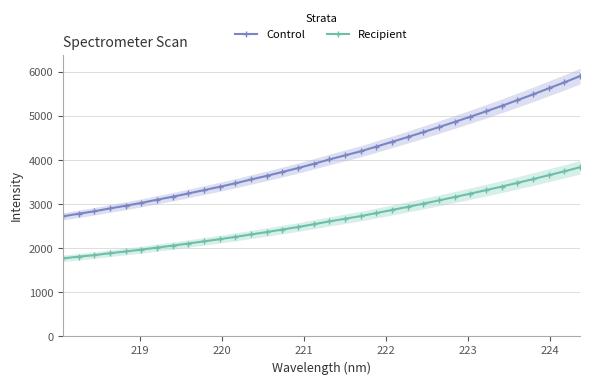

How many values in the Control series exceed 4018?

17